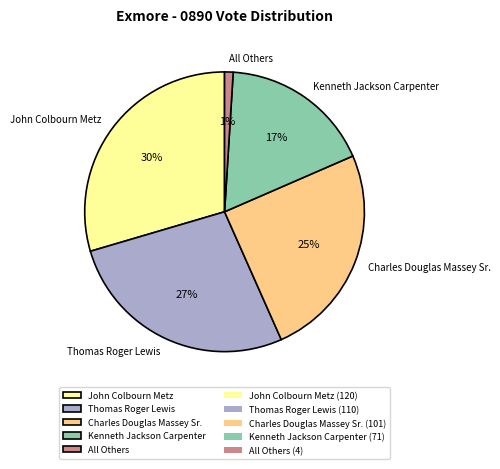

Rank the categories by value from highest to lowest.

John Colbourn Metz, Thomas Roger Lewis, Charles Douglas Massey Sr., Kenneth Jackson Carpenter, All Others